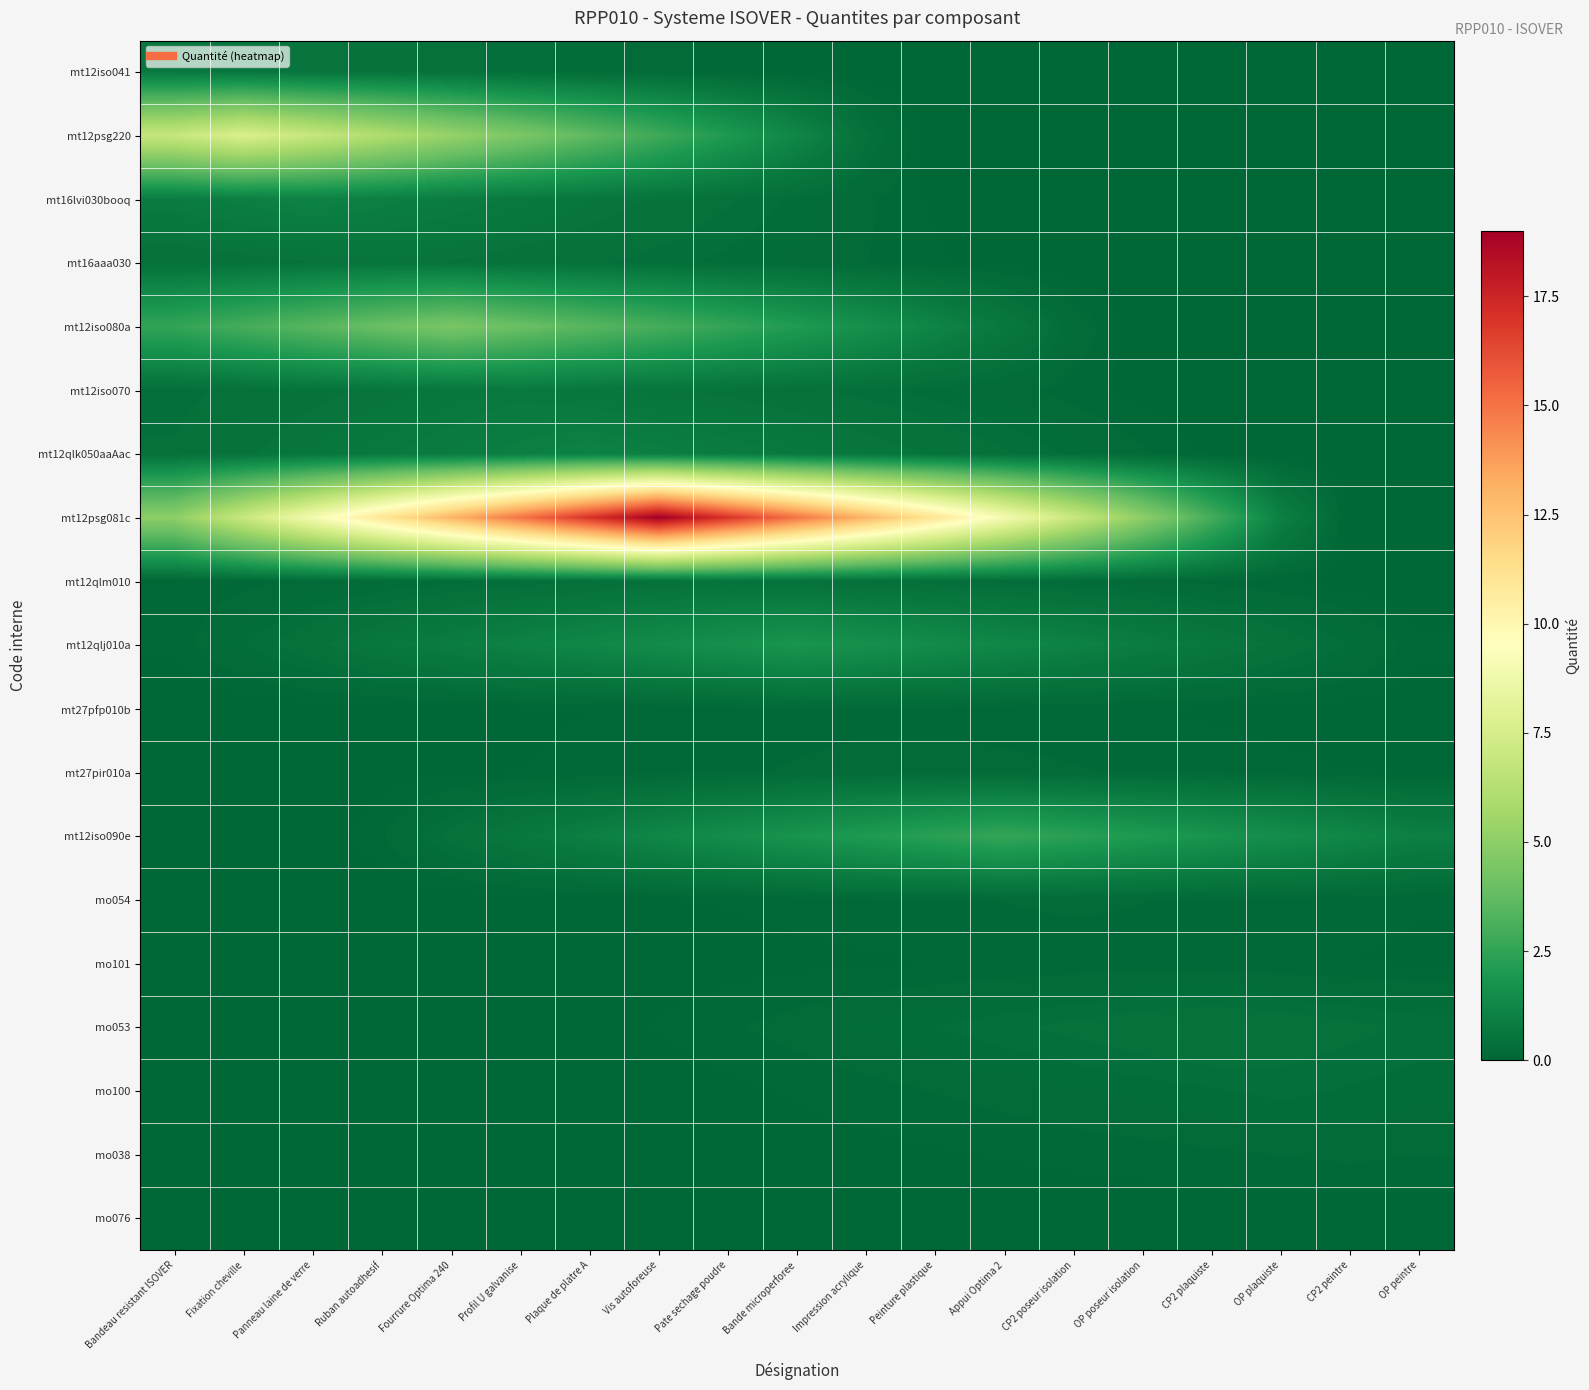

List the series in order of their peak value, highest first.

mt12psg081c, mt12psg220, mt12iso080a, mt12iso090e, mt12qlj010a, mt16lvi030booq, mt12qlk050aaAac, mt12iso041, mt12iso070, mt16aaa030, mo053, mt12qlm010, mo100, mt27pir010a, mo054, mo038, mt27pfp010b, mo101, mo076